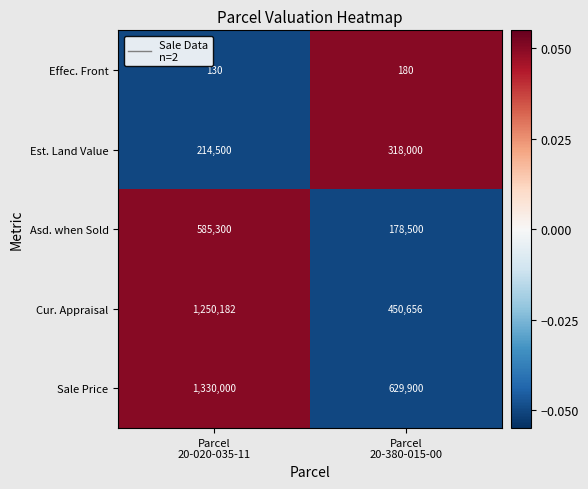

How many categories are shown in the chart?

2